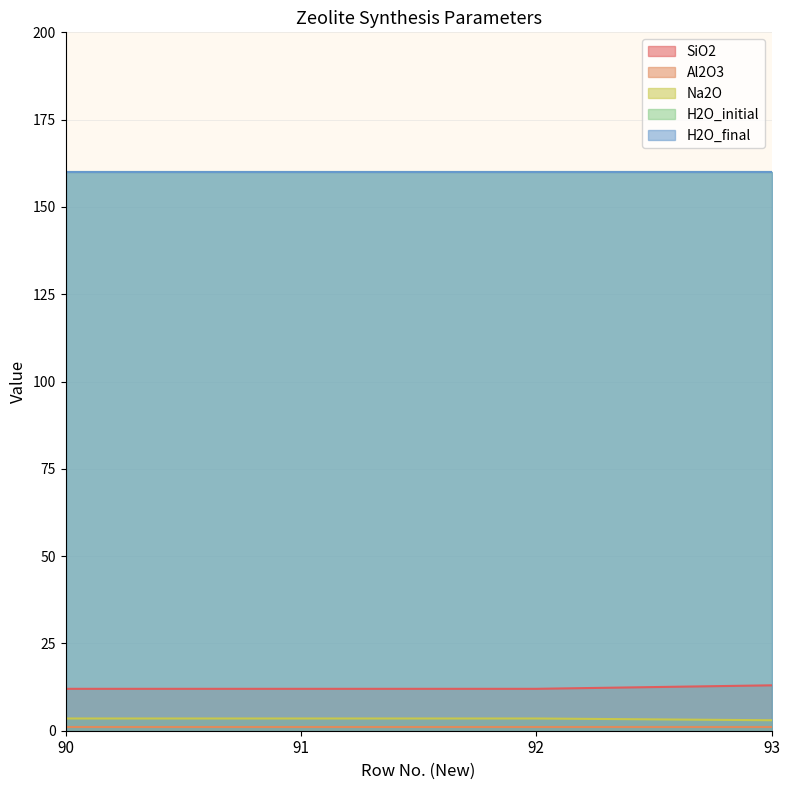

Rank the series at 93 from highest to lowest value.

H2O_initial, H2O_final, SiO2, Na2O, Al2O3